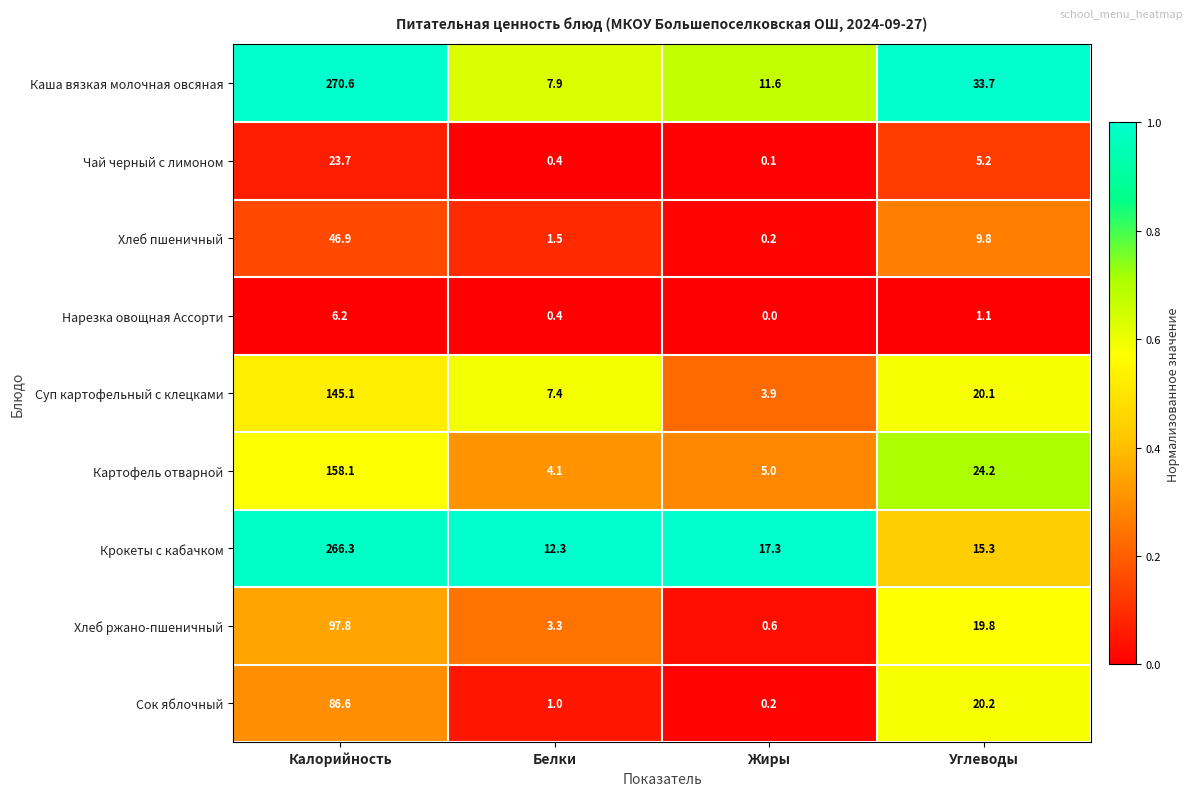

Which series has the largest total across all categories?

Каша вязкая молочная овсяная